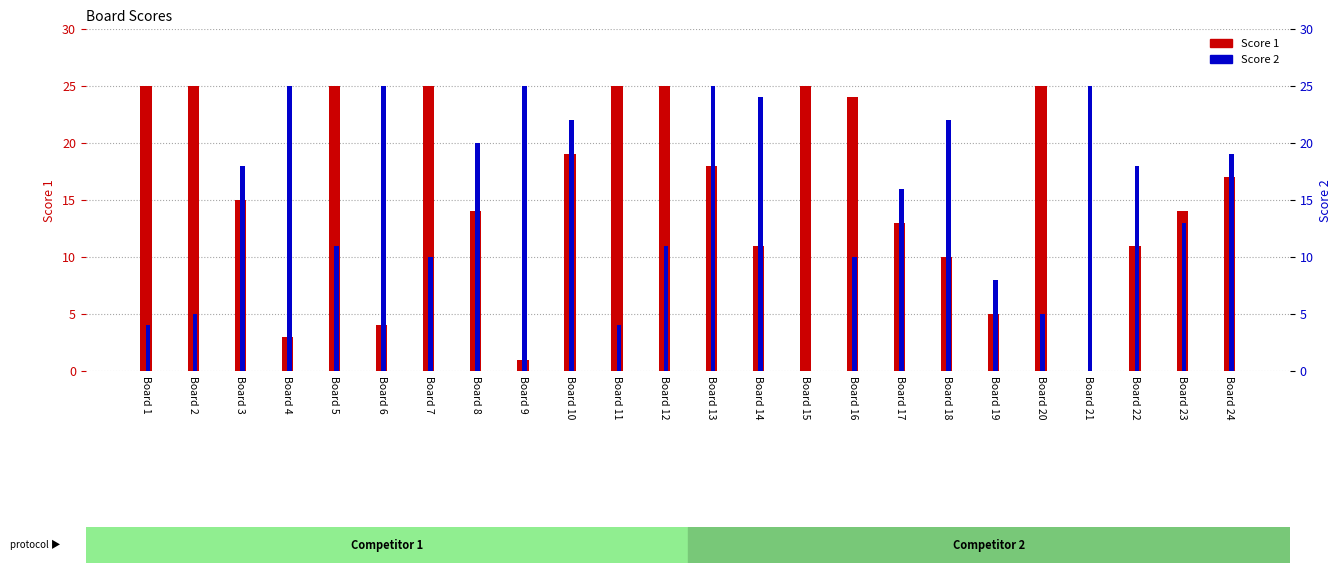

What is the value of the Score 2 bar at the 22nd from the left?

18